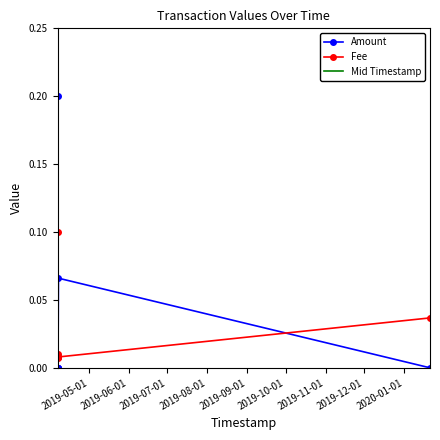

At which label does Amount reach its peak?

2019-04-06 16:27:23